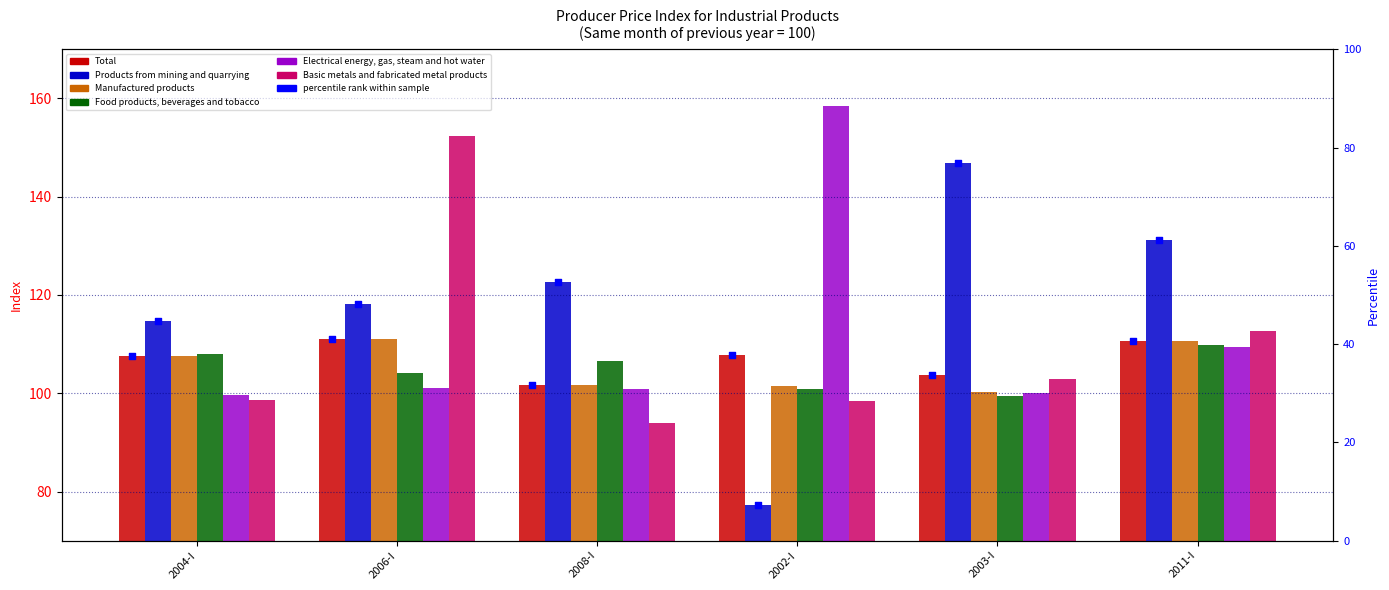

At which category is the sum across all series the highest?

2006-I